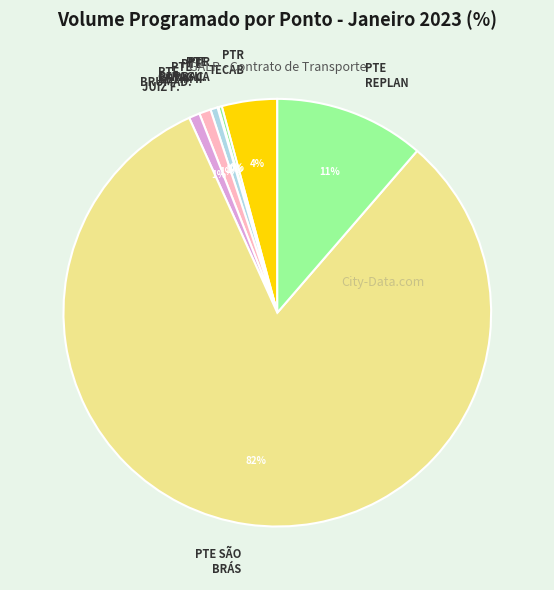

Which category accounts for the majority?

PTE SÃO BRÁS